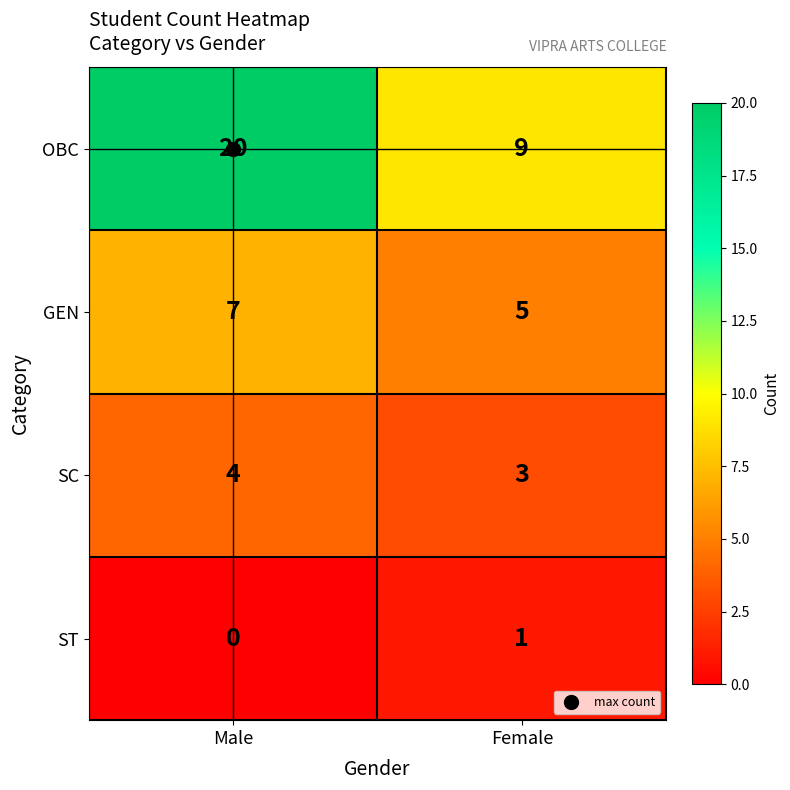

What is the difference between the highest and lowest values at Male?

20